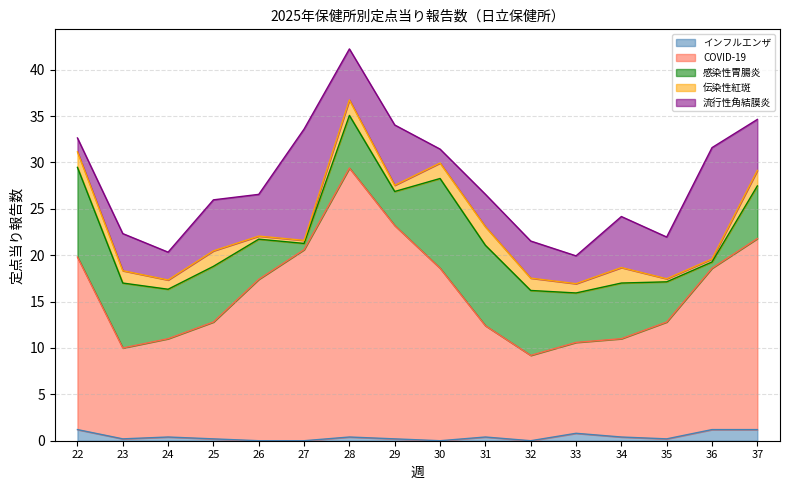

At which category does 伝染性紅斑 reach its first local peak?

25